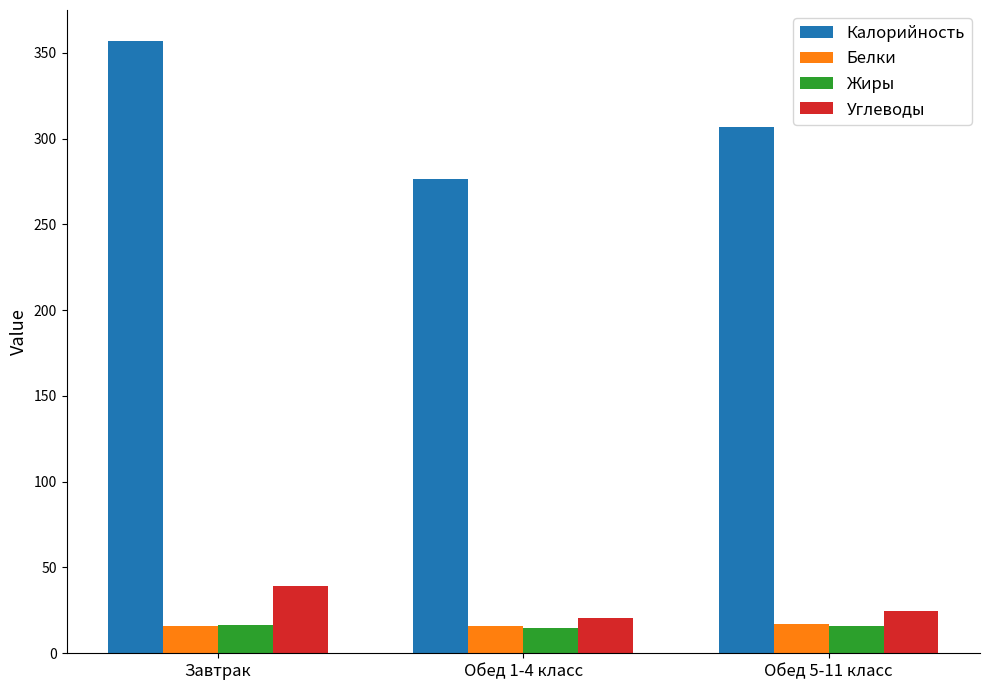

What is the approximate value of Калорийность at Обед 1-4 класс?

276.4